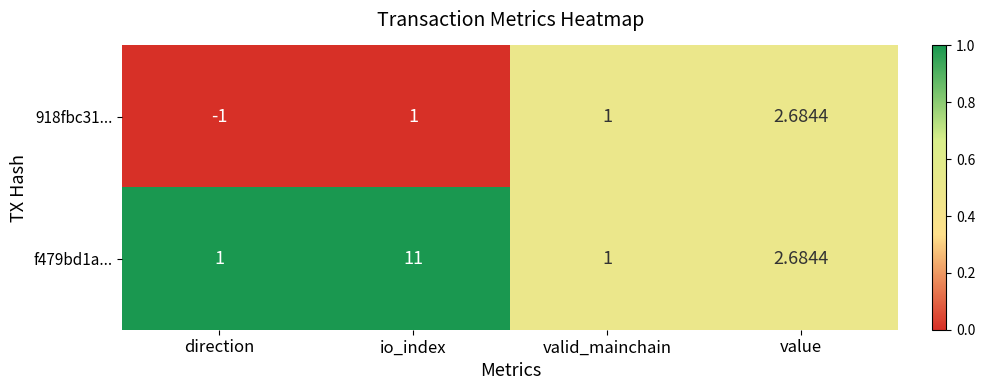

Which series has the largest total across all categories?

f479bd1a...